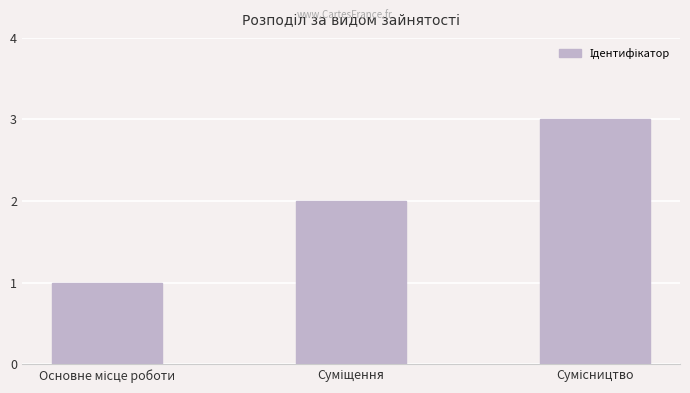

Reading right to left, transcribe all the data shown in this chart.

3	2	1